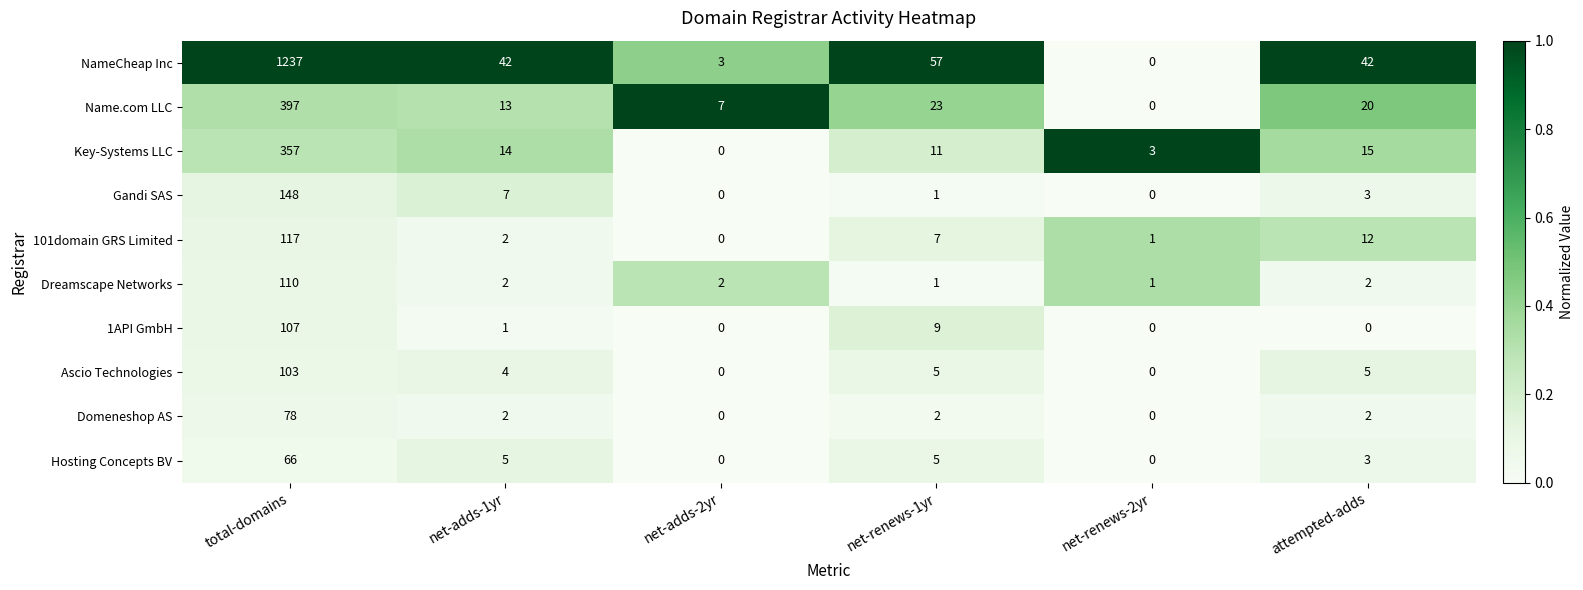

List the series in order of their peak value, lowest first.

Hosting Concepts BV, Domeneshop AS, Ascio Technologies, 1API GmbH, Dreamscape Networks, 101domain GRS Limited, Gandi SAS, Key-Systems LLC, Name.com LLC, NameCheap Inc